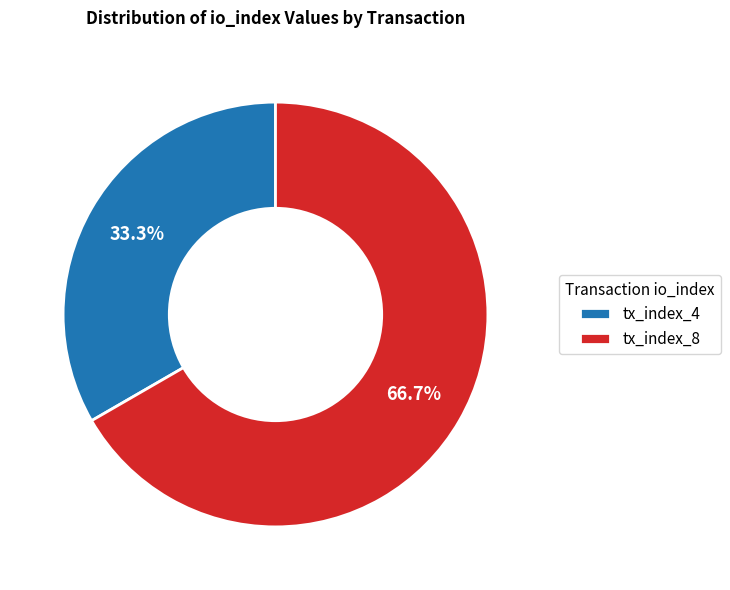

Is the sum of tx_index_8 and tx_index_4 greater than half?

Yes